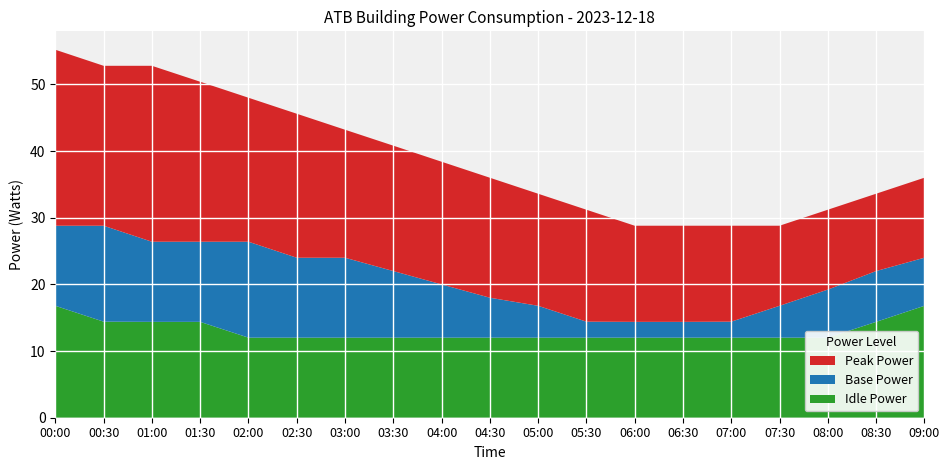

Reading left to right, extract all data points from this chart.

Peak Power: 55.2	52.8	52.8	50.4	48.0	45.6	43.2	40.8	38.4	36.0	33.6	31.2	28.8	28.8	28.8	28.8	31.2	33.6	36.0
Base Power: 28.8	28.8	26.4	26.4	26.4	24.0	24.0	22.0	20.0	18.0	16.8	14.4	14.4	14.4	14.4	16.8	19.2	22.0	24.0
Idle Power: 16.8	14.4	14.4	14.4	12.0	12.0	12.0	12.0	12.0	12.0	12.0	12.0	12.0	12.0	12.0	12.0	12.0	14.4	16.8